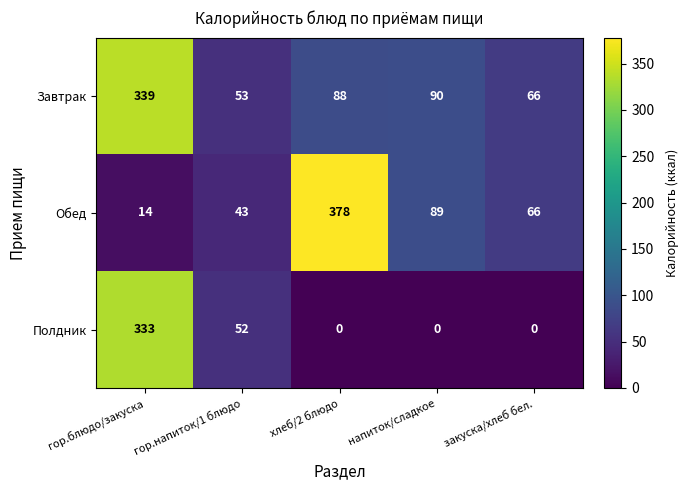

What is the difference between the Полдник values at гор.напиток/1 блюдо and закуска/хлеб бел.?

52